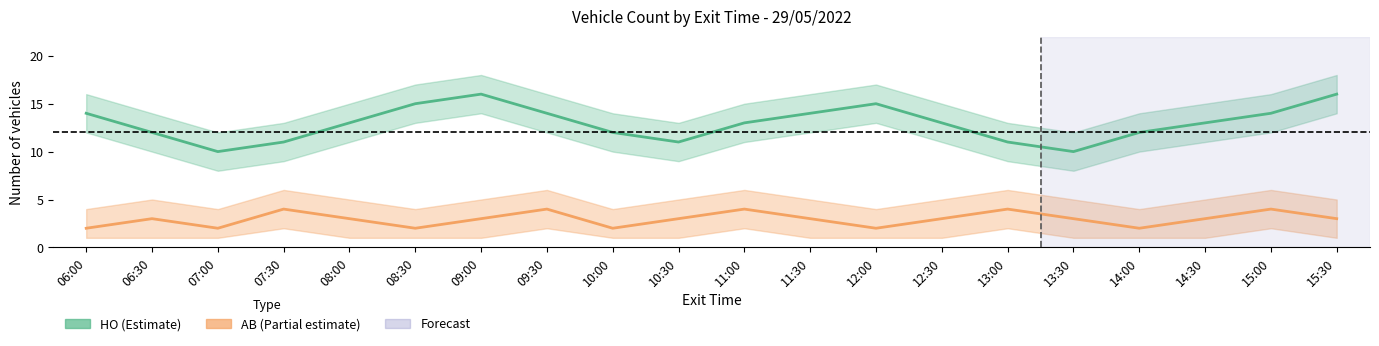

How many values in the HO (Estimate) series are below 13?

8